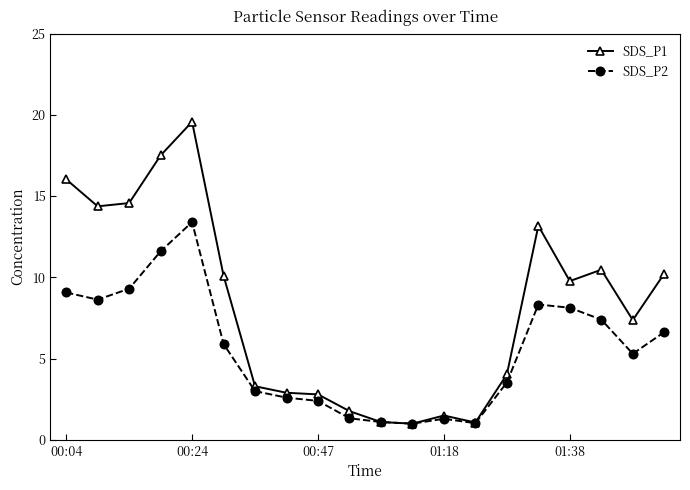

True or false: SDS_P1 has more than 0 interior local peaks.

True